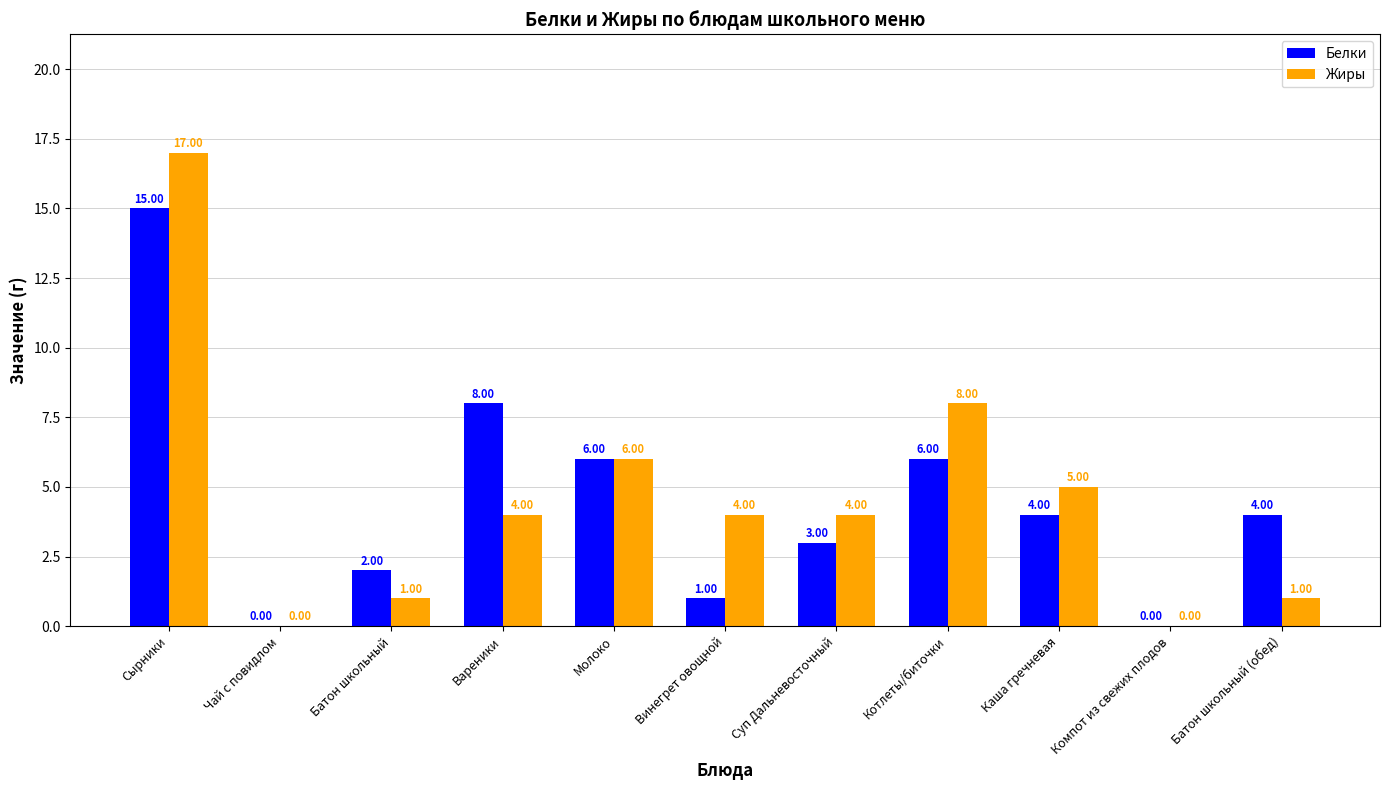

Reading left to right, list all the values displayed in this chart.

Белки: 15	0	2	8	6	1	3	6	4	0	4
Жиры: 17	0	1	4	6	4	4	8	5	0	1